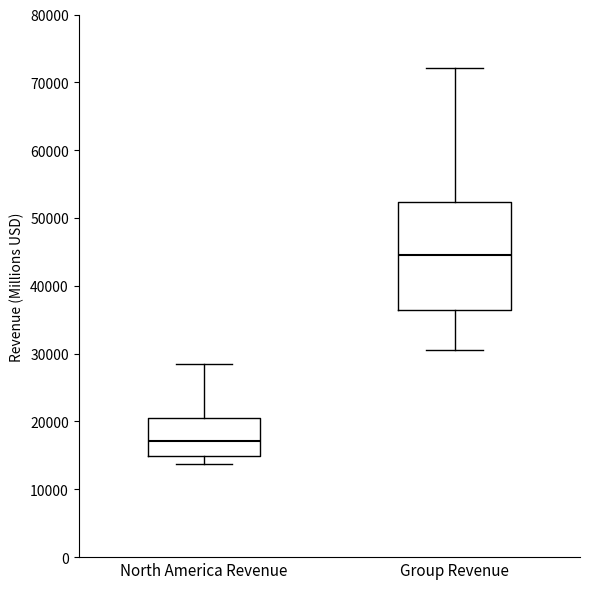

Where is the upper edge of the box for Group Revenue on the y-axis? The values are not printed on the chart, so give them approximately, as read against the axis.

52000